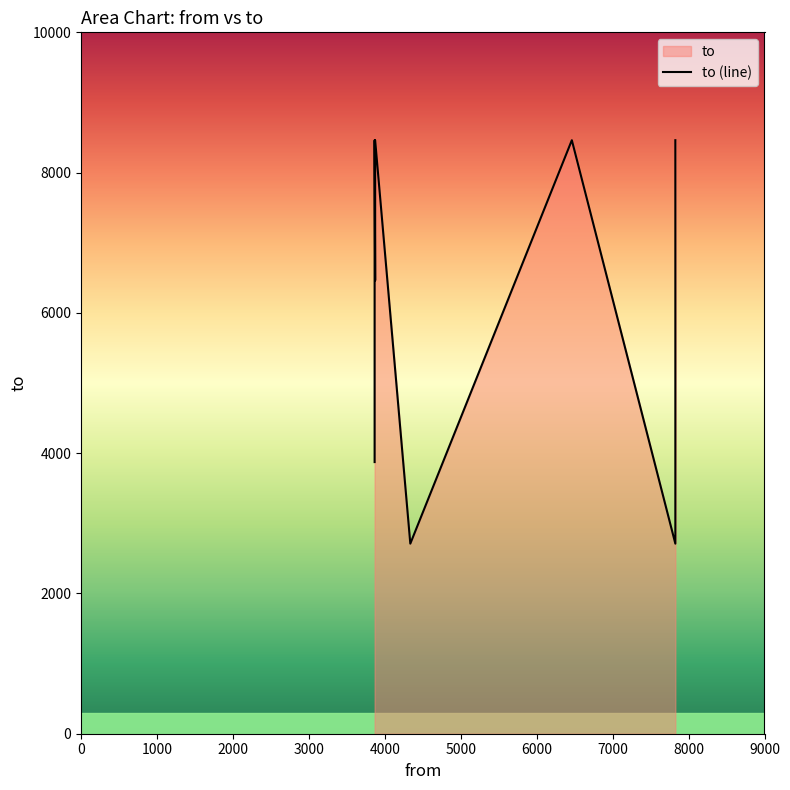

Between 3866 and 3866, which is larger?

3866